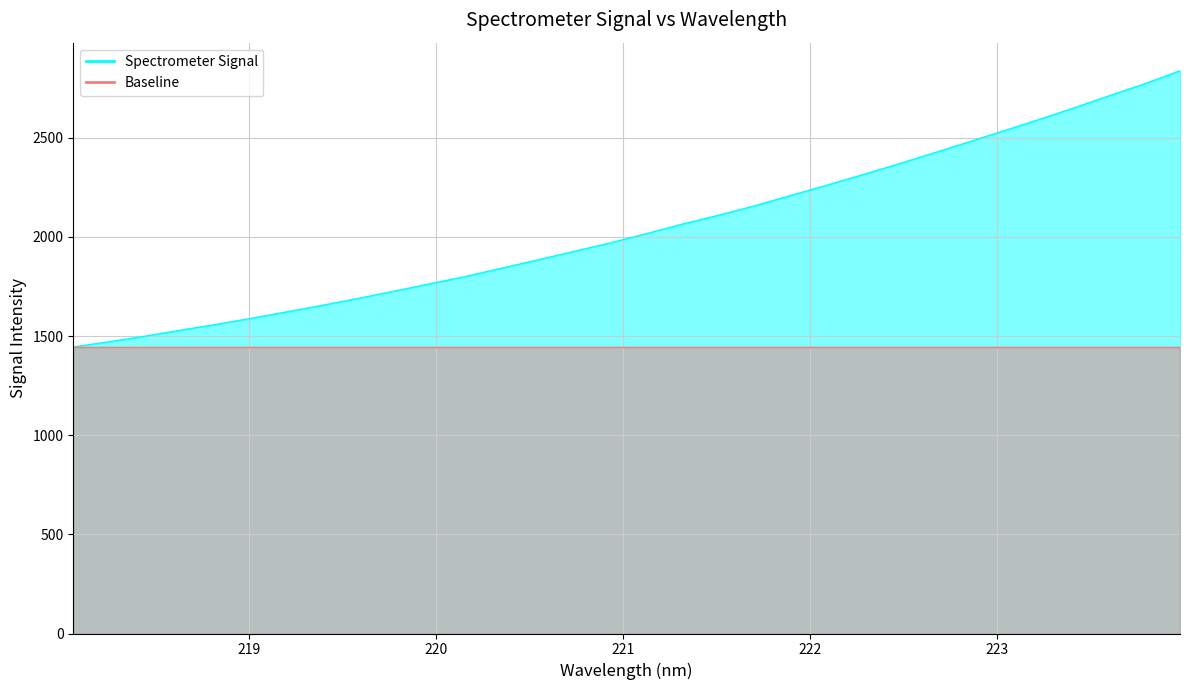

How many values are below 2014?

16